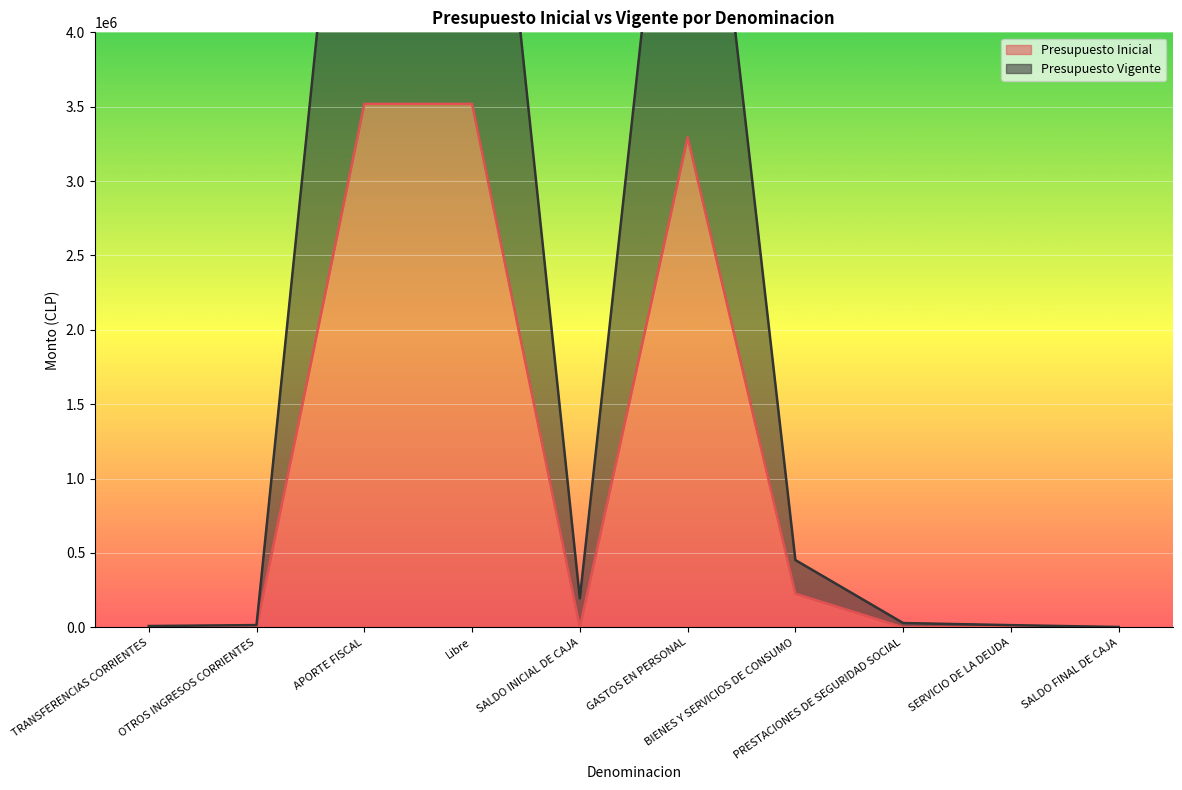

At which label is Presupuesto Vigente closest to 3552115?

BIENES Y SERVICIOS DE CONSUMO